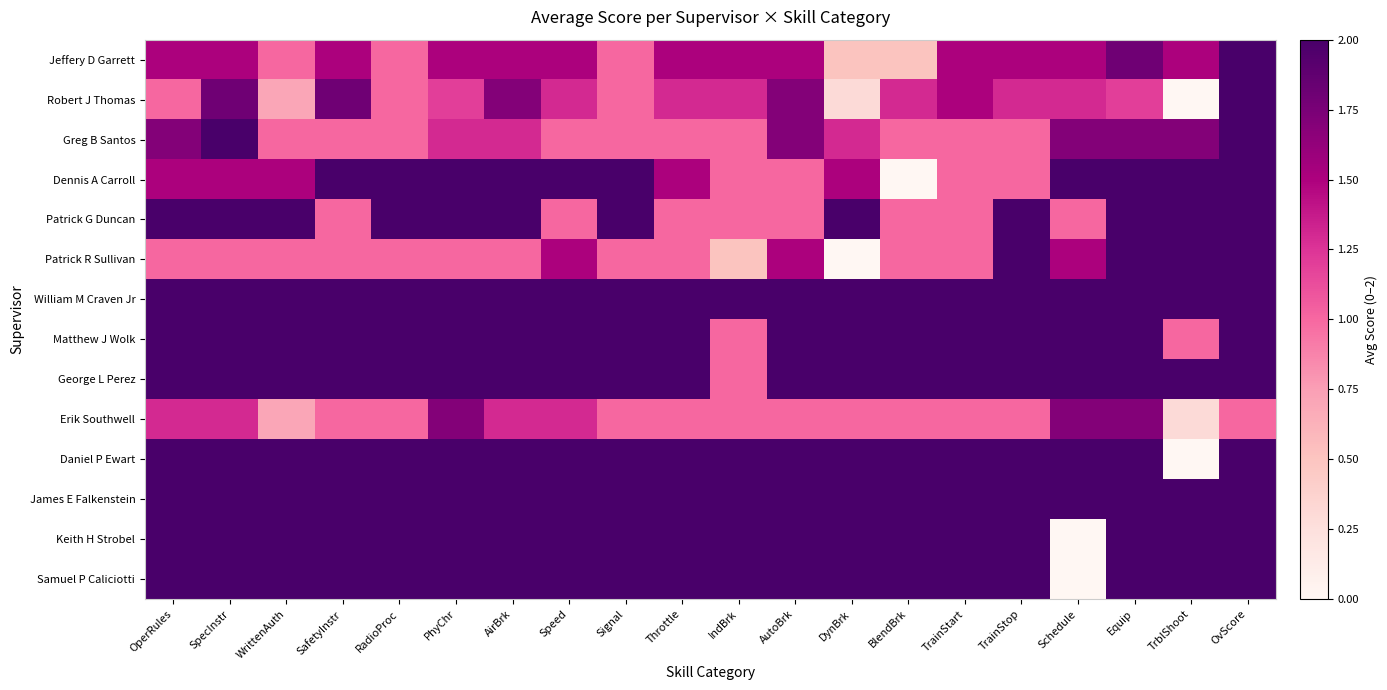

How many distinct data groups are displayed?

14